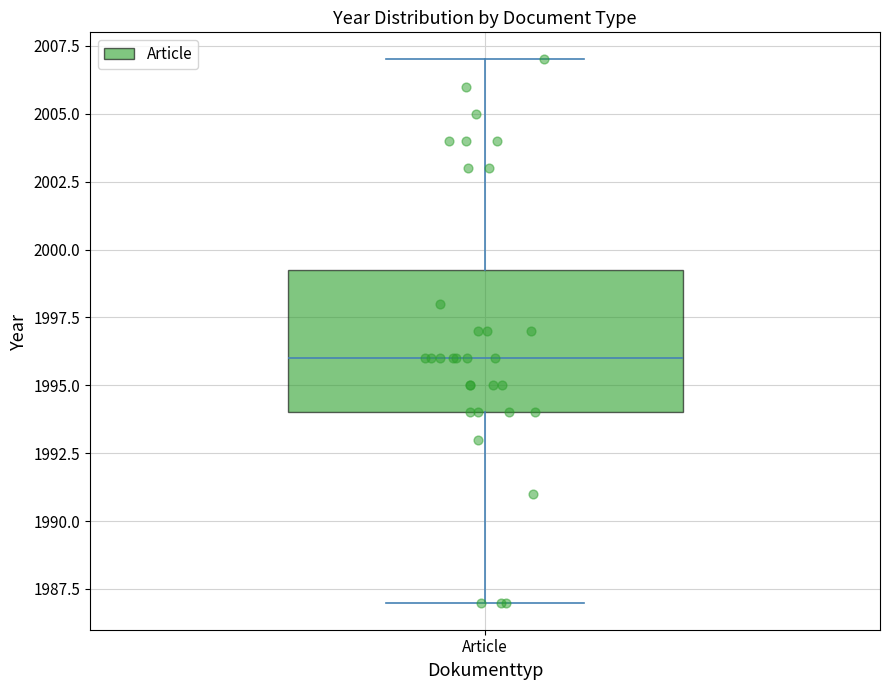

Where does the lower whisker of the box for Article end on the y-axis? The values are not printed on the chart, so give them approximately, as read against the axis.

1987.0